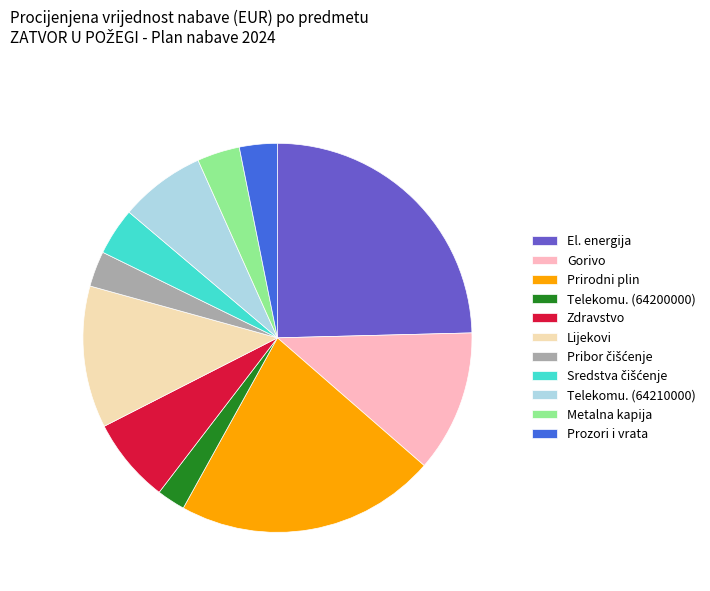

True or false: Lijekovi accounts for 12% of the total.

True